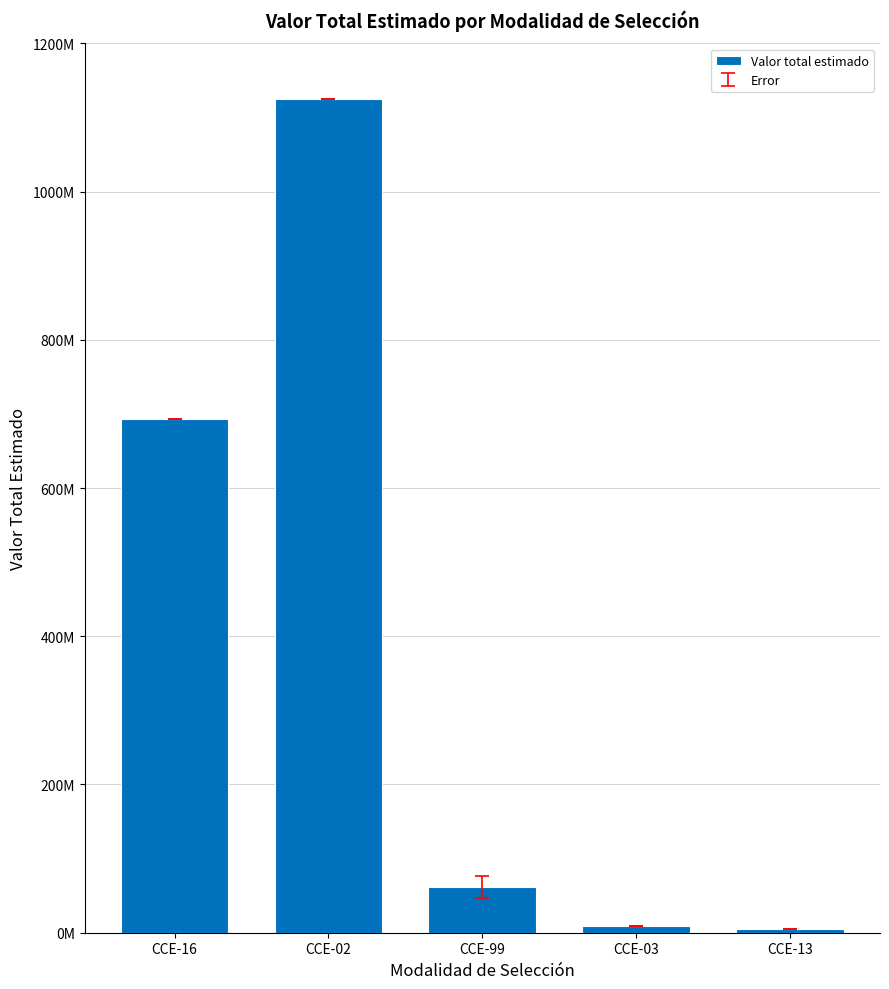

What is the difference between the values at CCE-03 and CCE-02?

1115724368